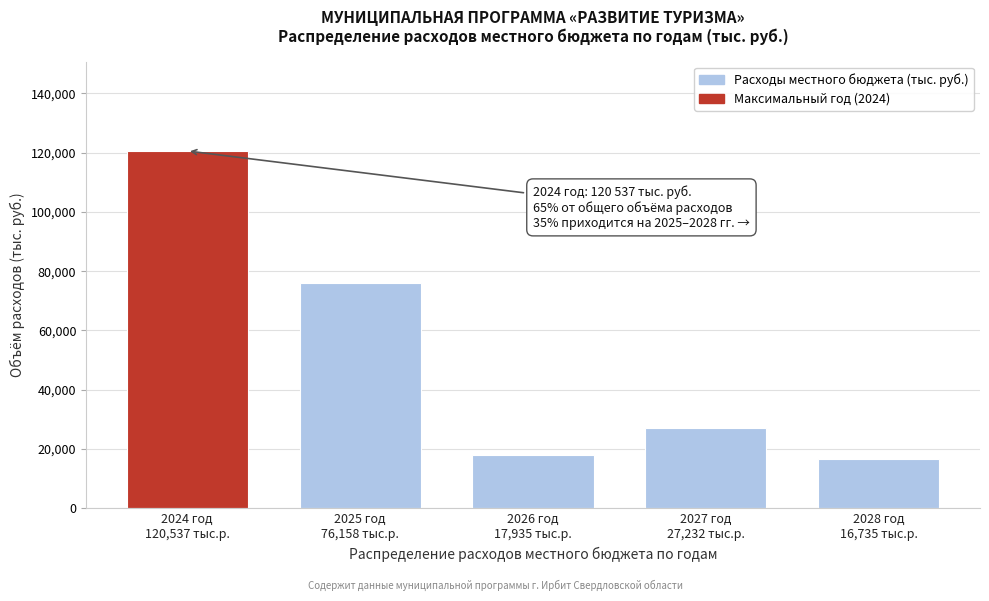

Reading left to right, transcribe all the data shown in this chart.

120537.1	76158.0	17935.0	27232.0	16735.0